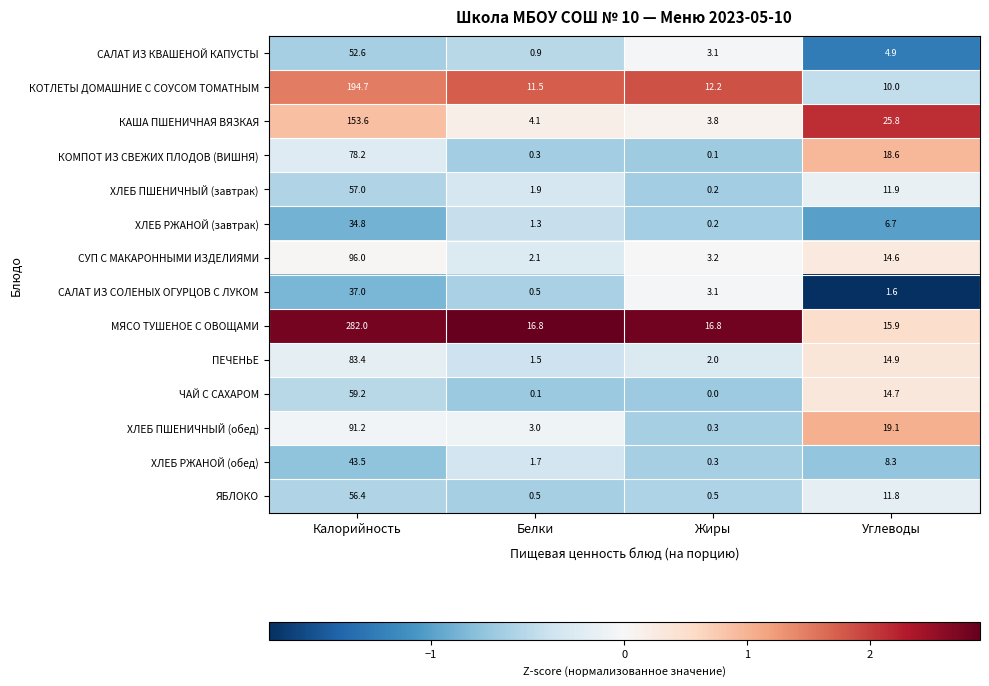

What is the difference between the ХЛЕБ ПШЕНИЧНЫЙ (обед) values at Белки and Углеводы?

16.1